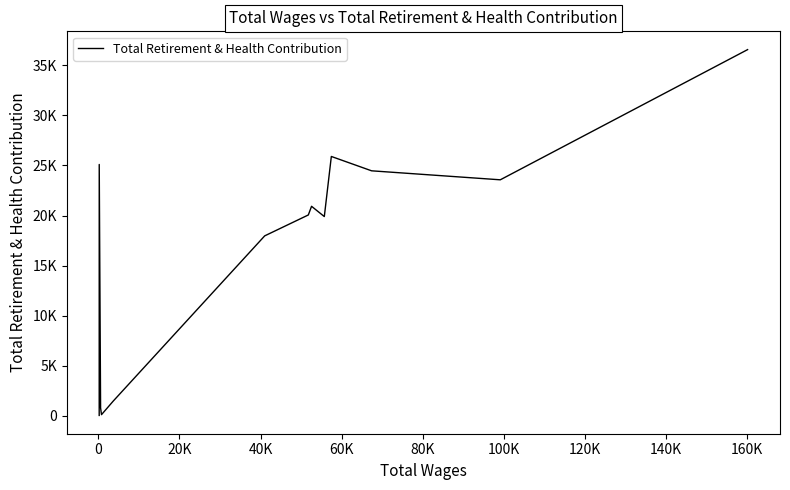

How many values exceed 20054?

6